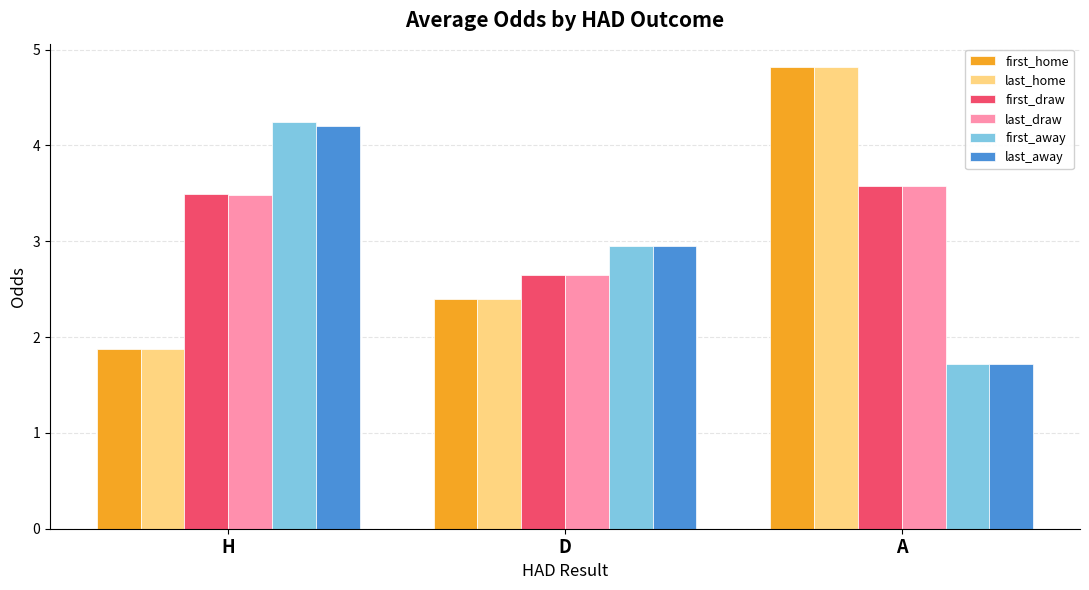

At which label does last_away reach its minimum?

A